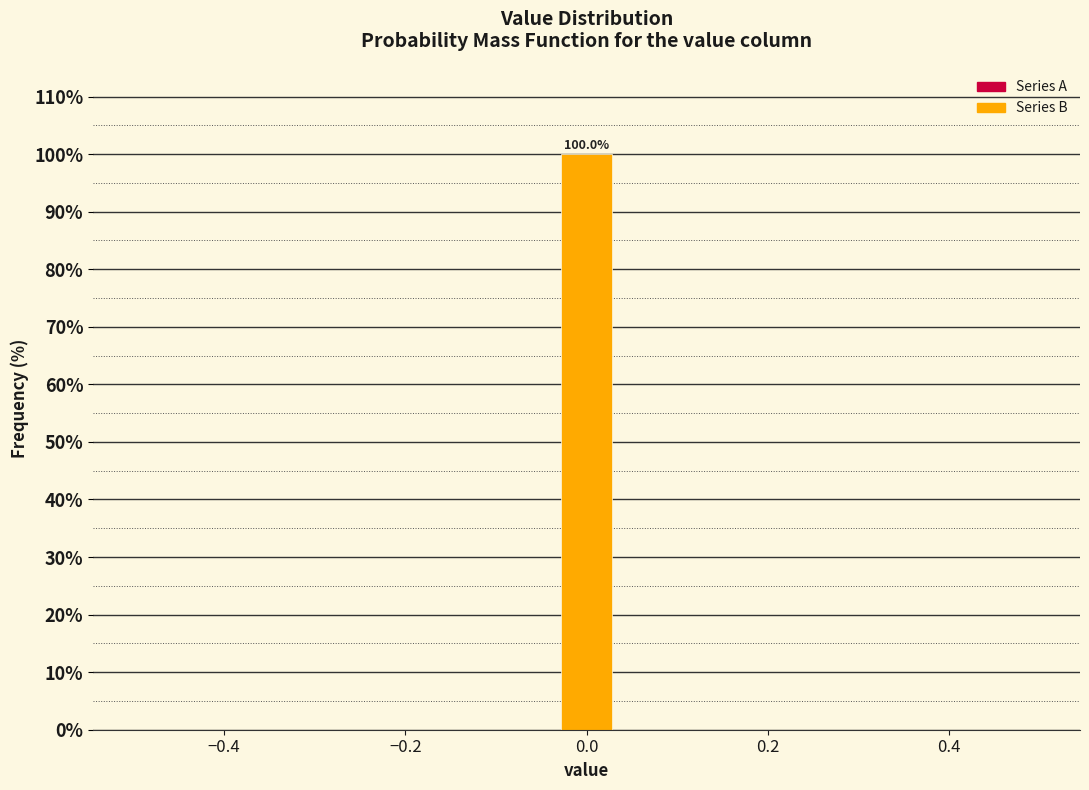

Around what value on the x-axis is the tallest bar? Give the approximate position of its centre, as read against the axis.

0.00